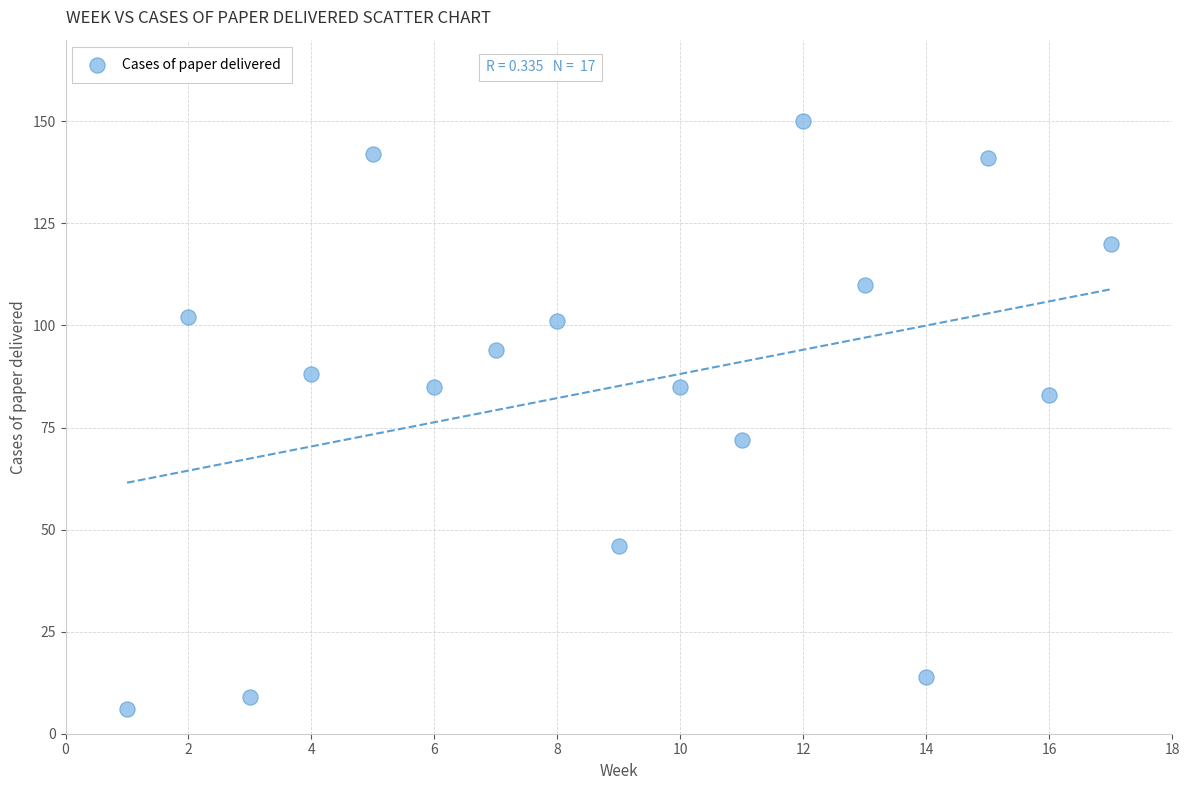

What is the range of X values (max minus min)?

16